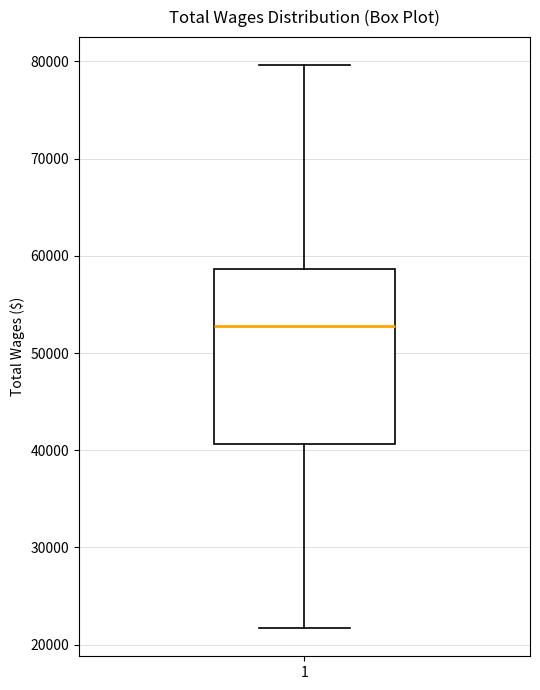

Transcribe this box plot: give where the median line is, the range the box spans, and where the two whiskers end, as read against the y-axis. The values are not printed on the chart, so give them approximately, as read against the axis.

median 53000, box 41000 to 59000, whiskers 22000 to 80000